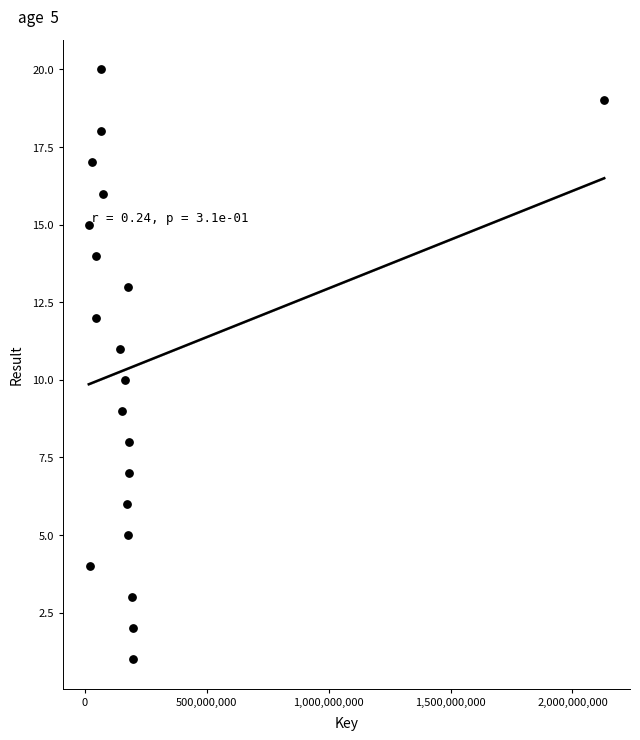

What is the range of X values (max minus min)?

2114061929